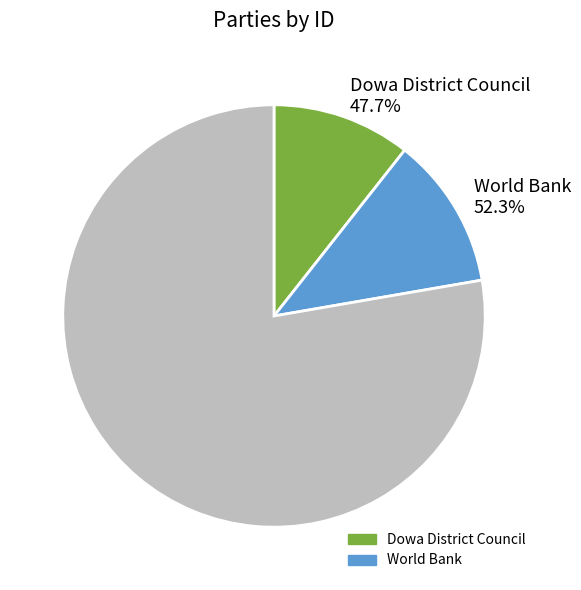

To the nearest percent, what is the difference between the Dowa District Council and World Bank slice percentages?

5%